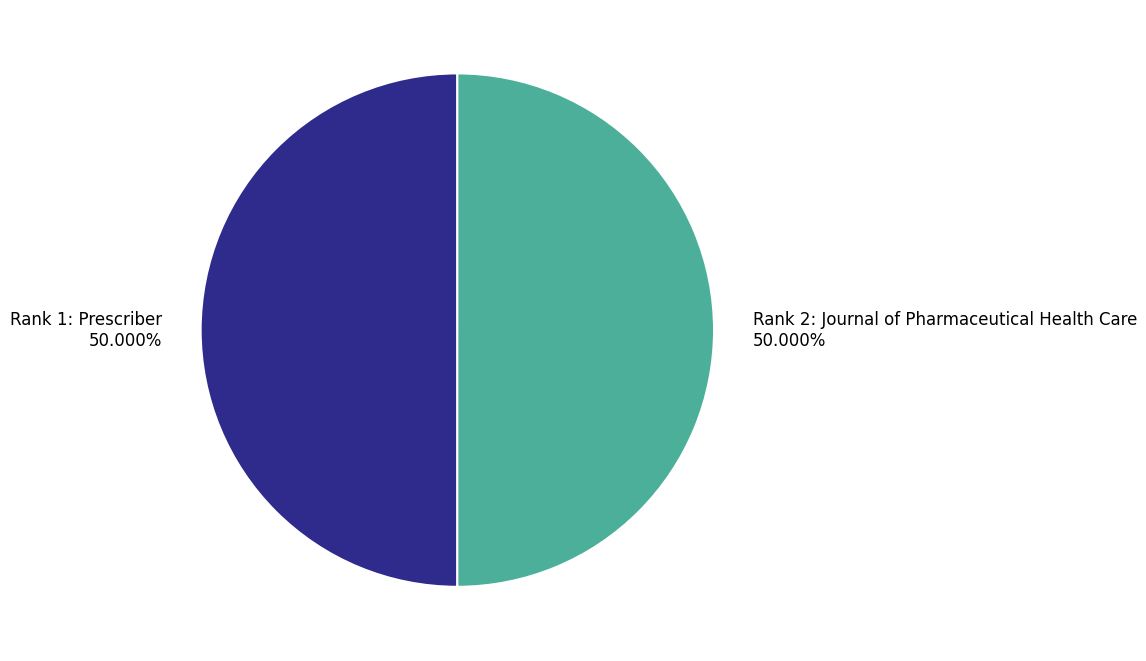

Approximately how many times larger is the value at Rank 2: Journal of Pharmaceutical Health Care compared to Rank 1: Prescriber?

1.0